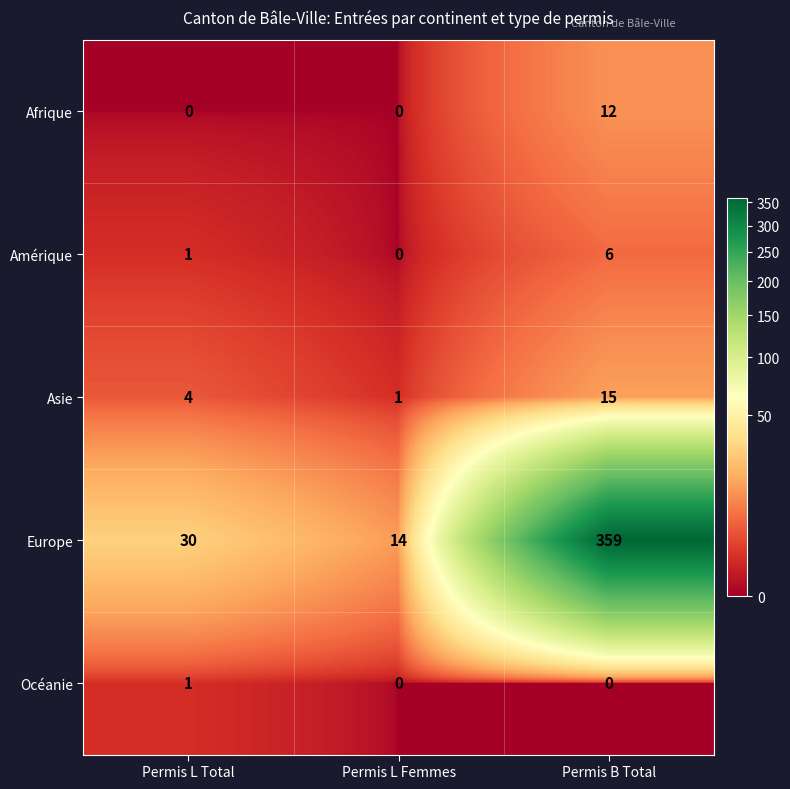

The value of Europe at Permis L Total is 30. True or false?

True